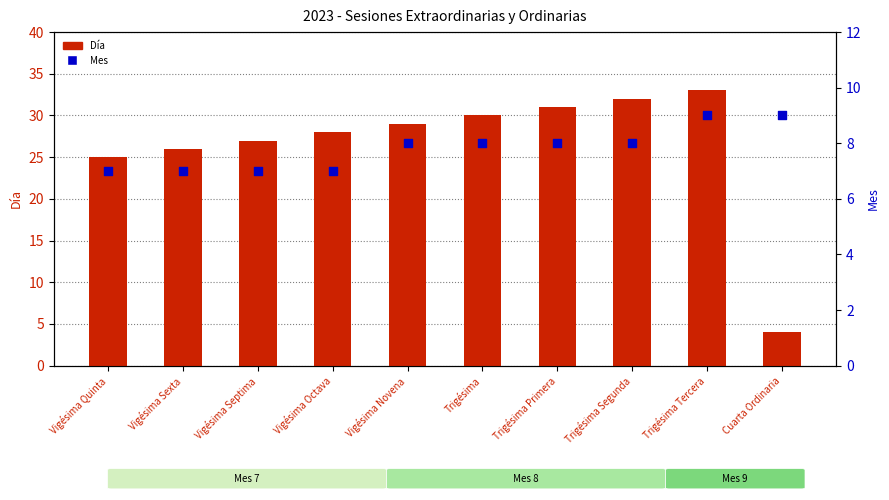

Is the value of Mes at Trigésima Tercera greater than the value of Día at Vigésima Quinta?

No